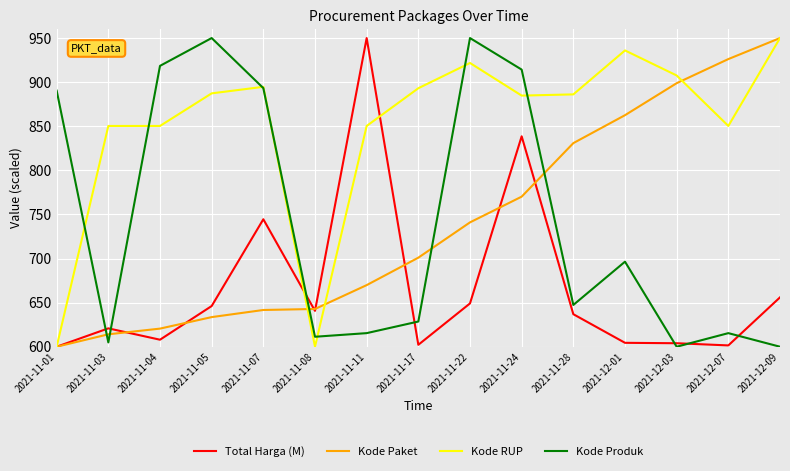

What position from the left is 2021-11-24?

10